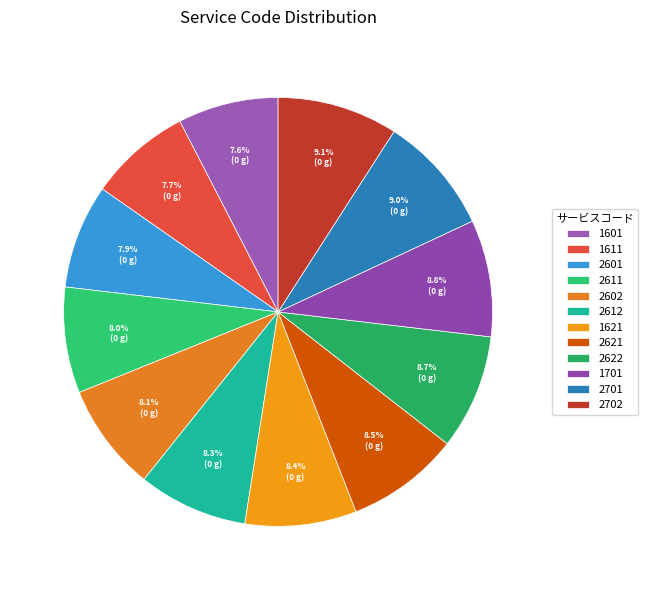

How much of the chart is everything except 1701?

91.2%